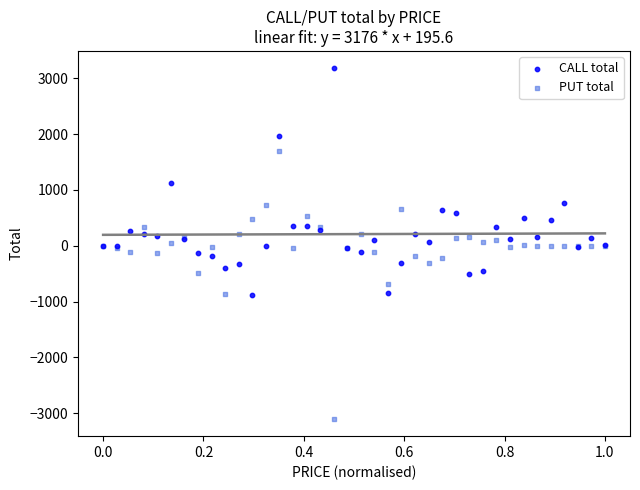

Which series has the widest spread of Y values?

PUT total